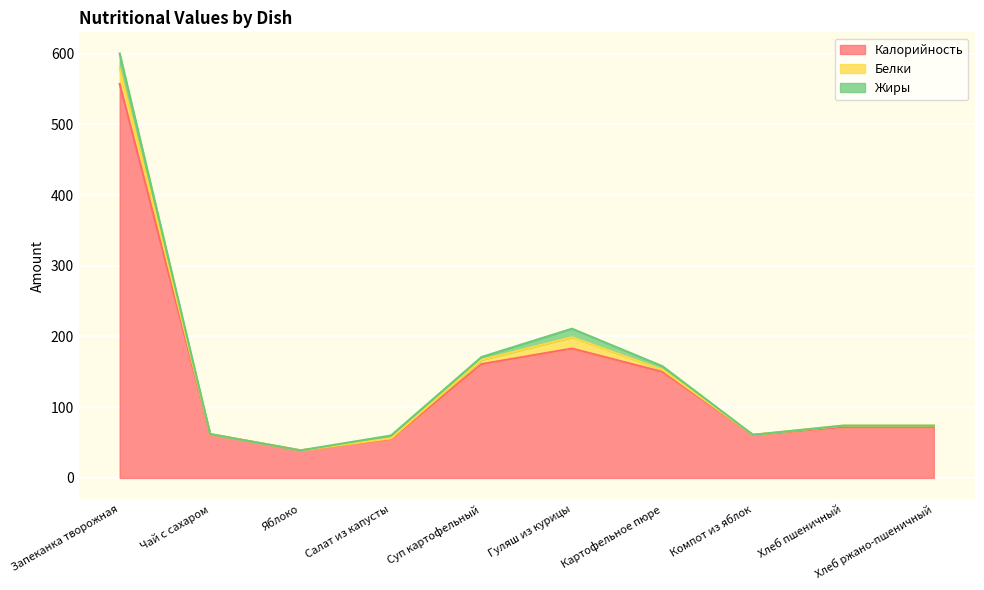

At which category is the sum across all series the highest?

Запеканка творожная